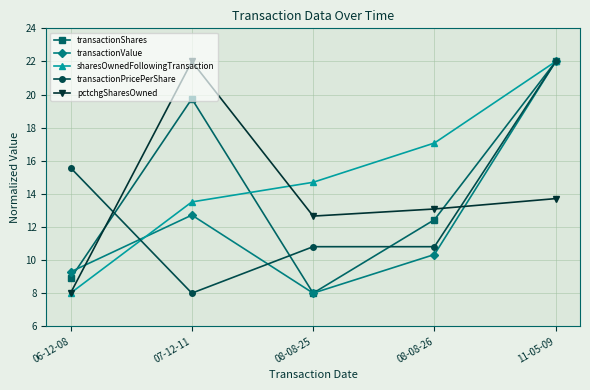

True or false: sharesOwnedFollowingTransaction and transactionValue cross at least once.

True